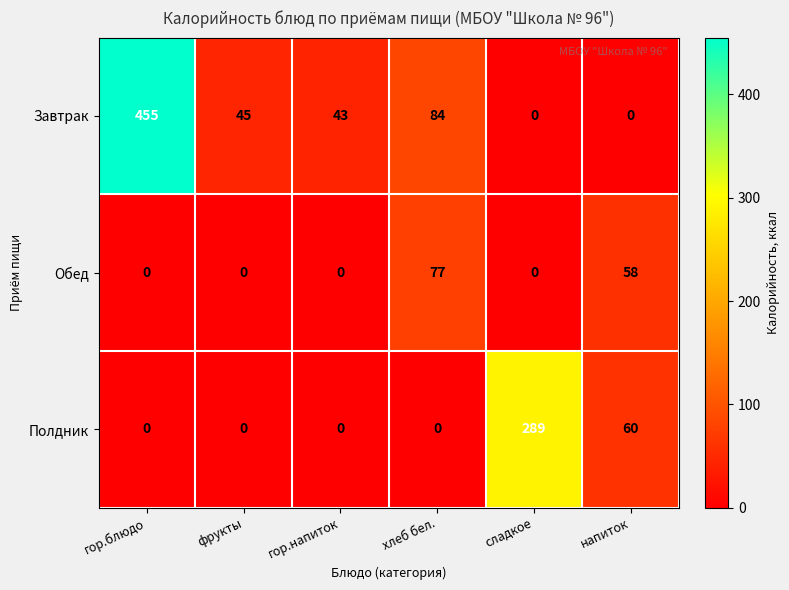

Which series has the widest spread of values?

Завтрак